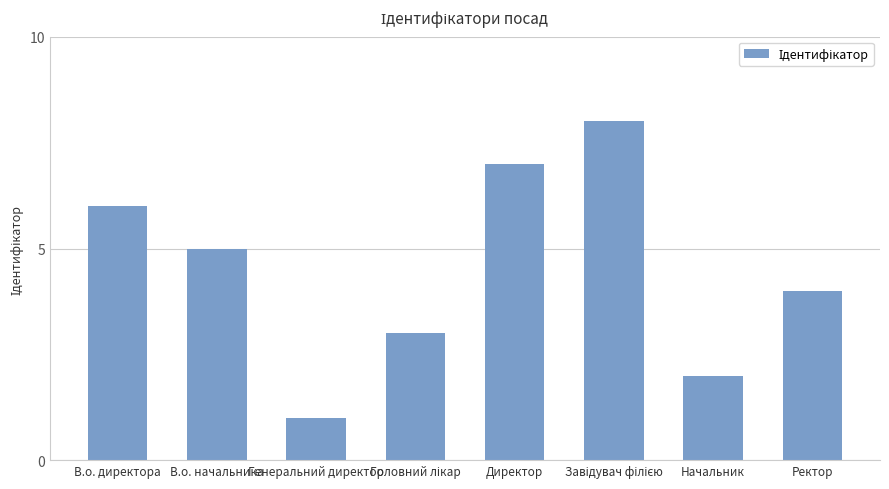

What is the sum of all values?

36